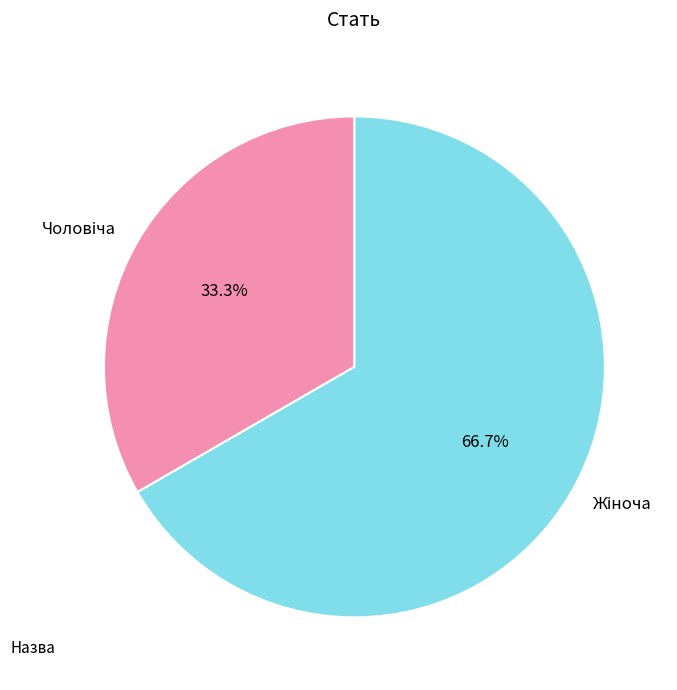

Is there a majority slice in this chart?

Yes